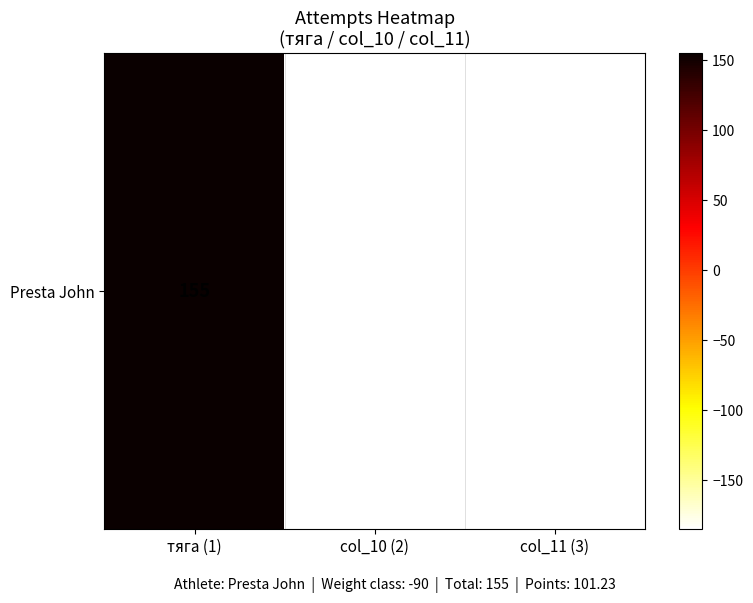

How many values are between -185 and 155?

3